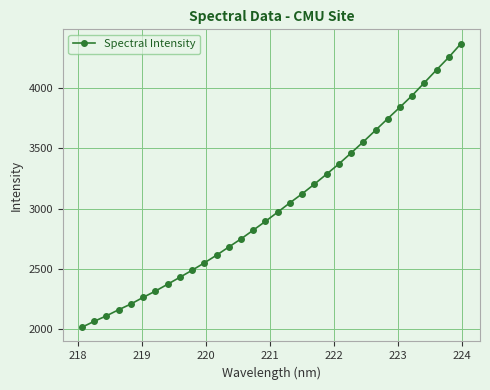

What is the difference between the maximum and second lowest values?

2306.5